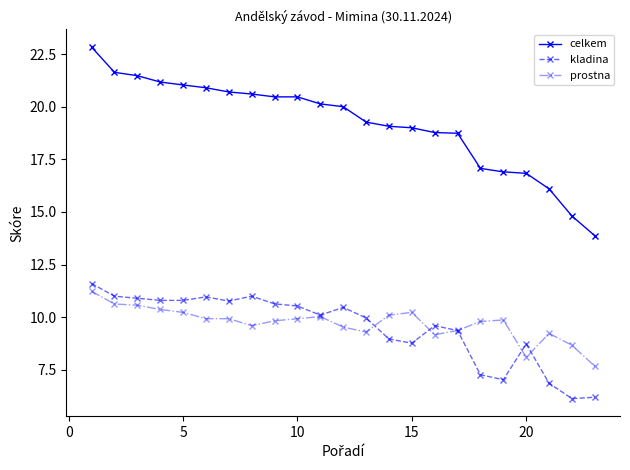

Which series has the widest spread of values?

celkem